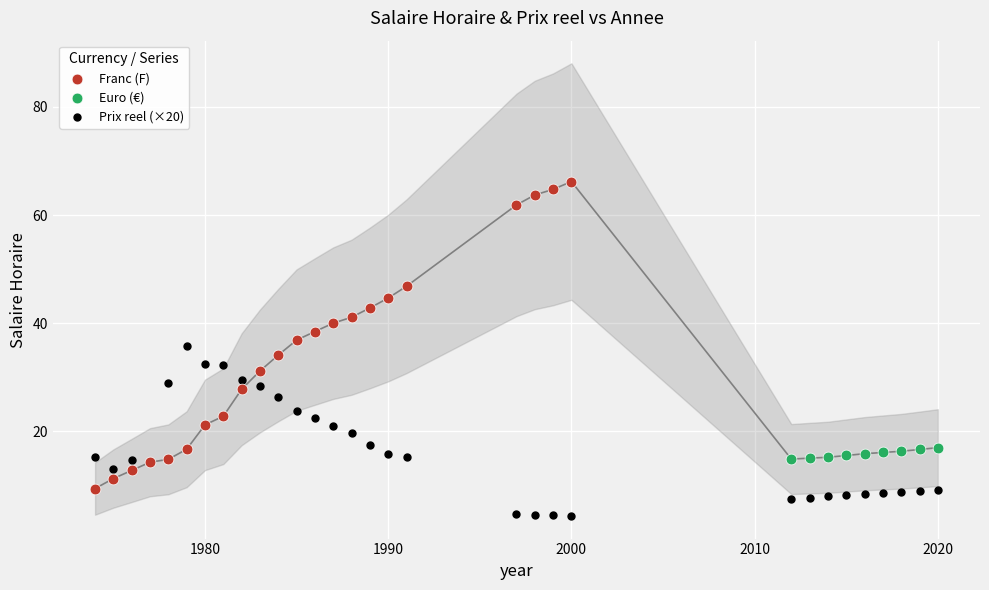

Which series reaches the maximum Y coordinate?

Franc (F)